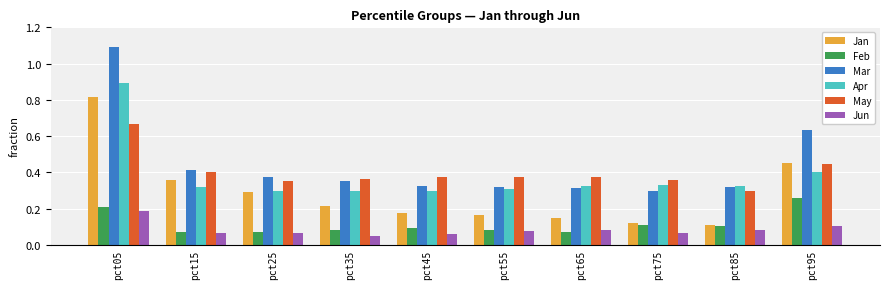

What is the sum of all Feb values?

1.1